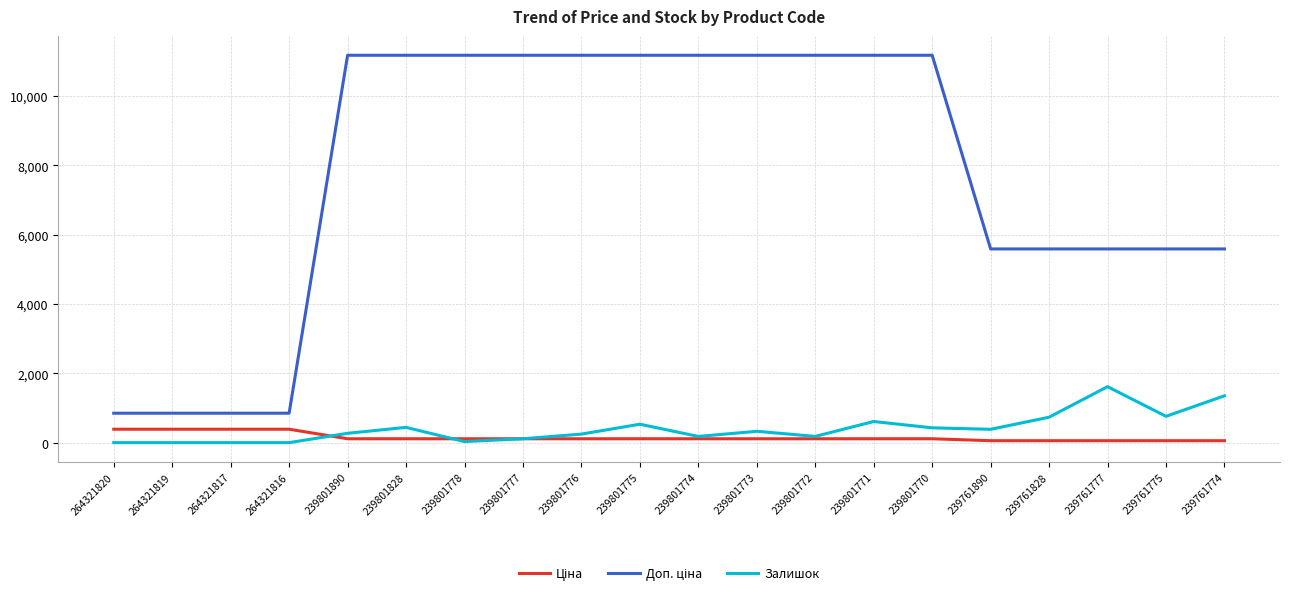

The value of Залишок at 264321819 is -485.0. True or false?

False